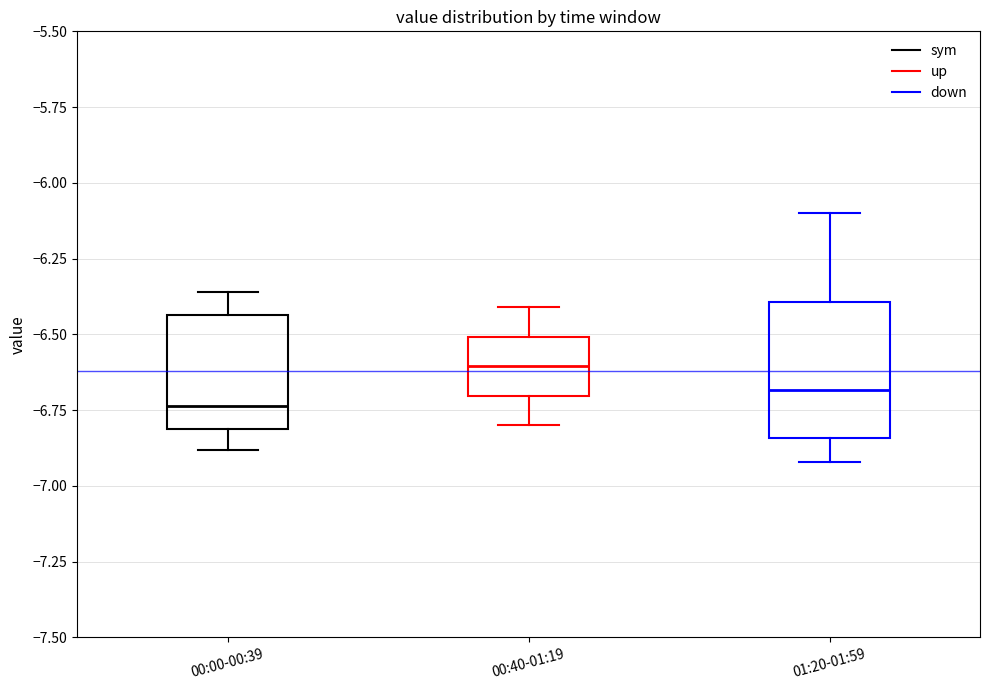

Where is the lower edge of the box for 00:00-00:39 on the y-axis? The values are not printed on the chart, so give them approximately, as read against the axis.

-6.80